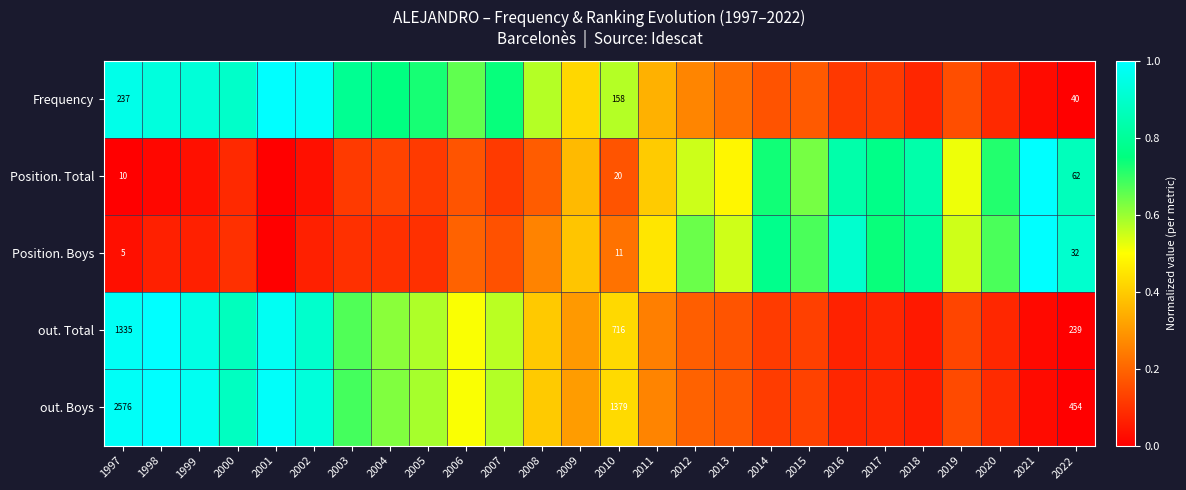

What is the highest value of the Frequency series?

1.0